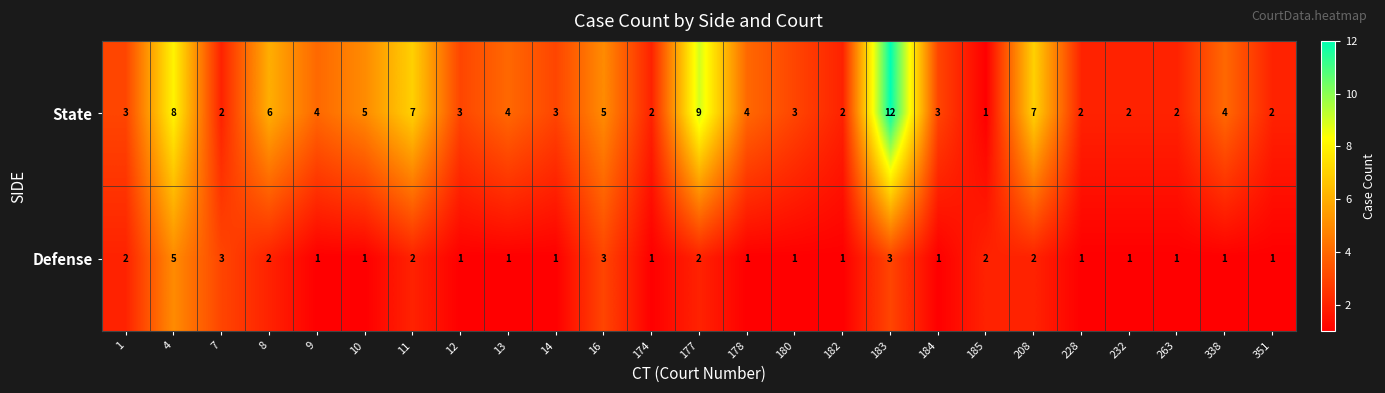

At 351, list the series in order from largest to smallest.

State, Defense